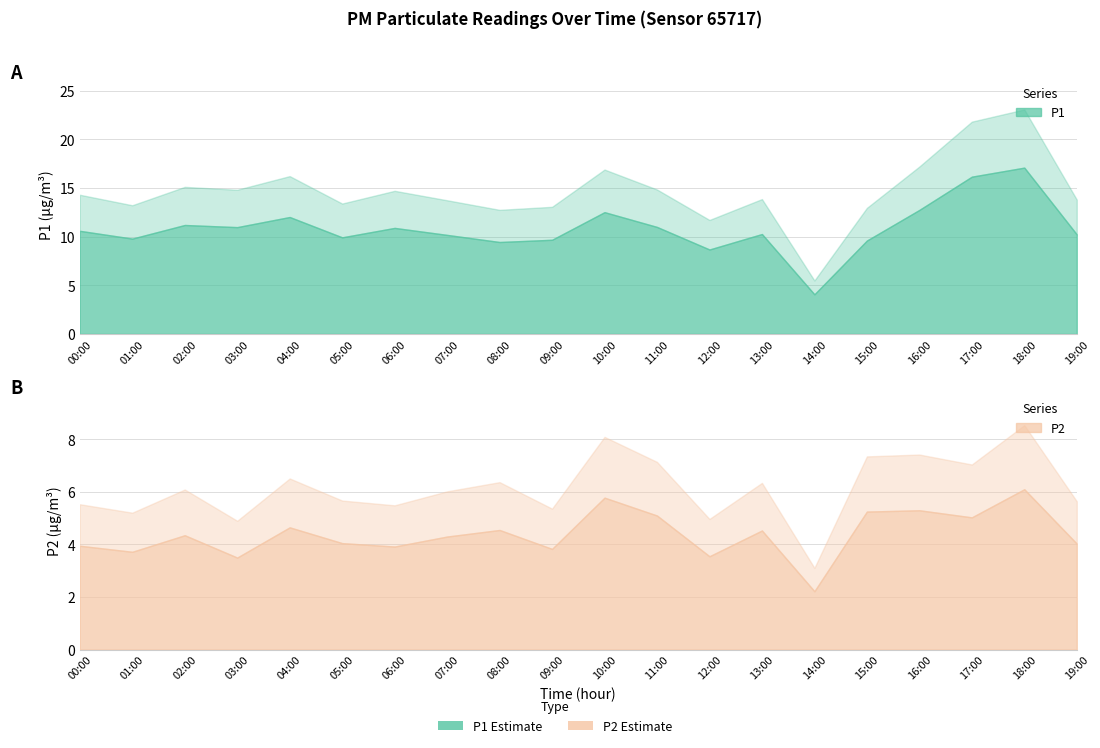

What is the label of the 20th point from the right?

00:00